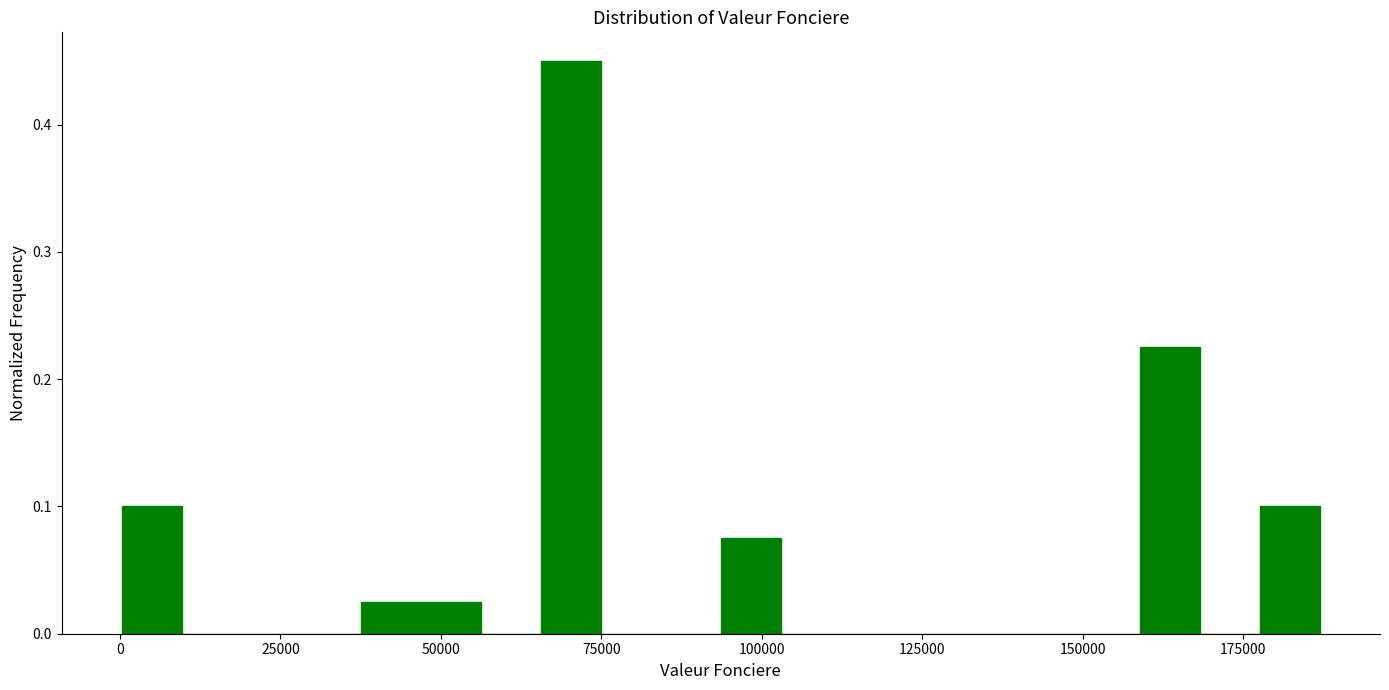

Read against the x-axis, roughly where is the centre of the tallest bar?

70000